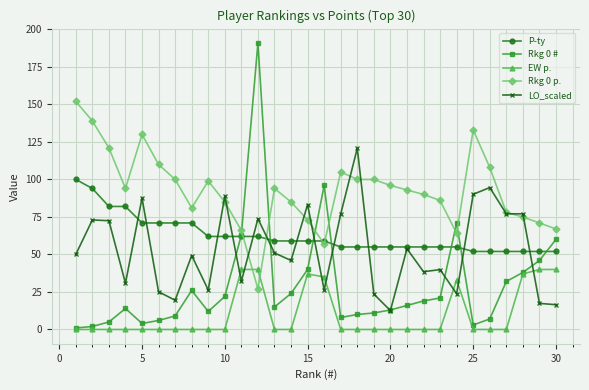

Does the chart display data point markers on the line(s)?

Yes